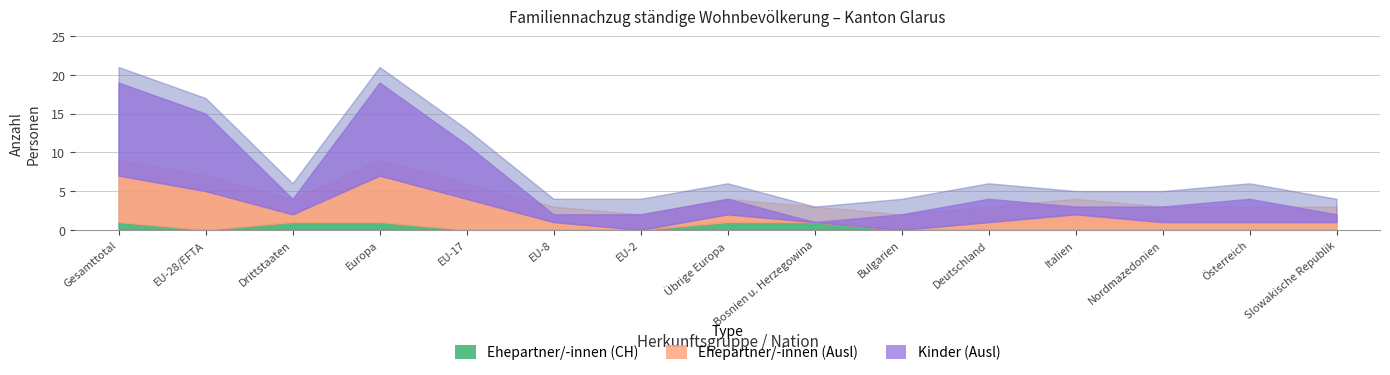

At which label is Ehepartner/-innen (Ausl) closest to 3?

EU-17